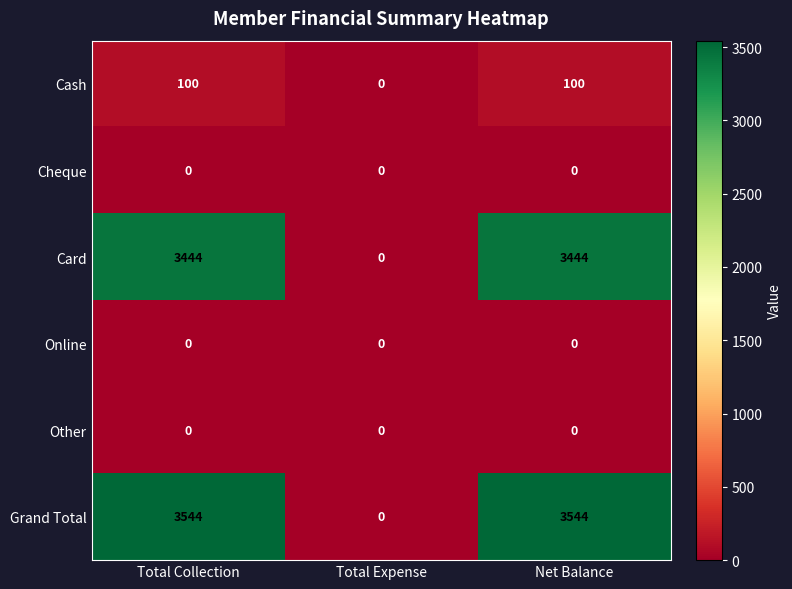

What is the greatest value displayed?

3544